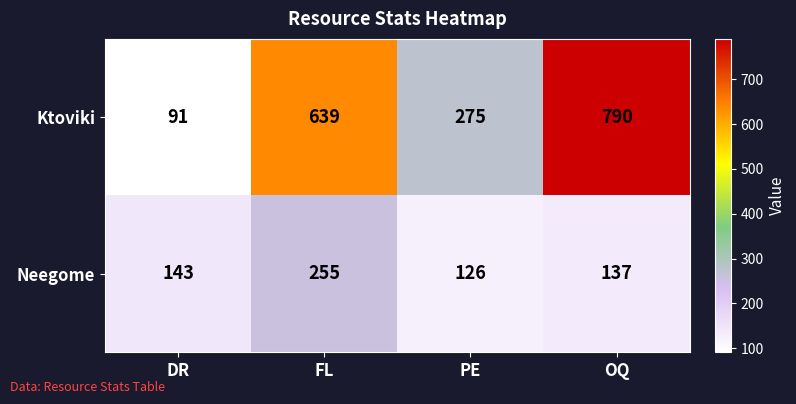

What is the spread (max minus min) of values at OQ?

653